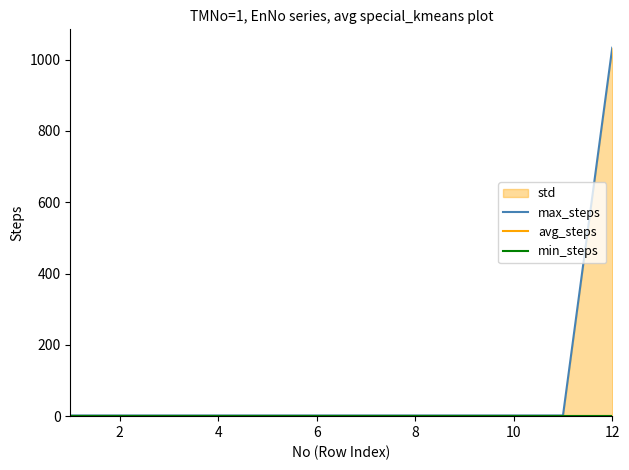

What is the minimum value for max_steps?

2